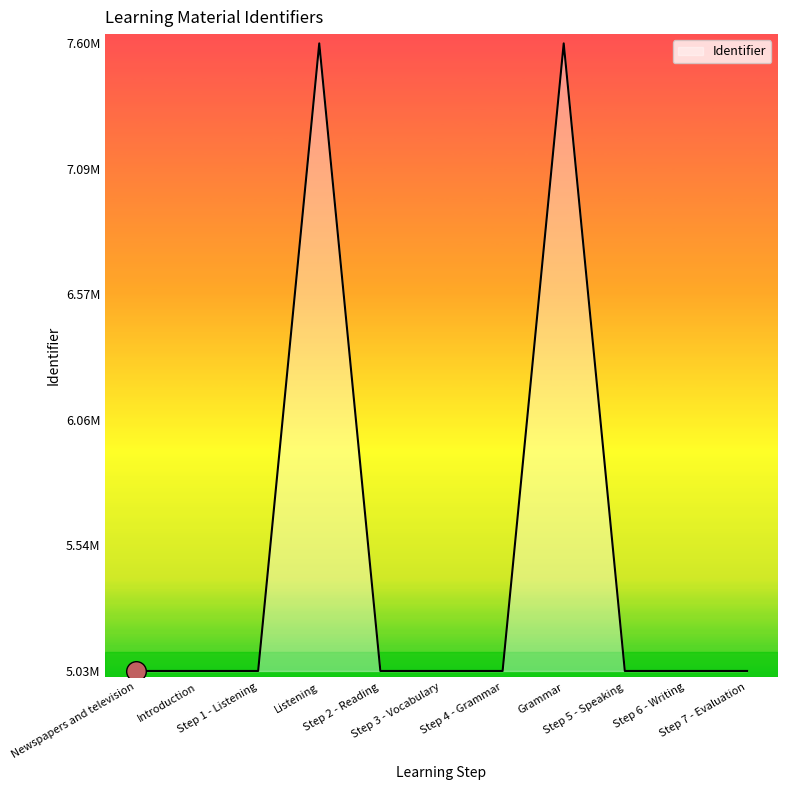

Is this an area chart (filled region under the line)?

Yes